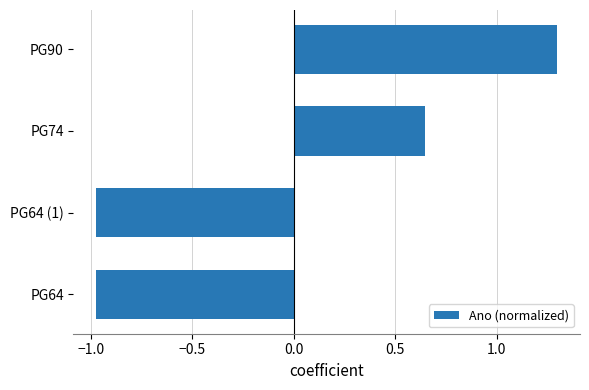

How many data points are less than 0?

2